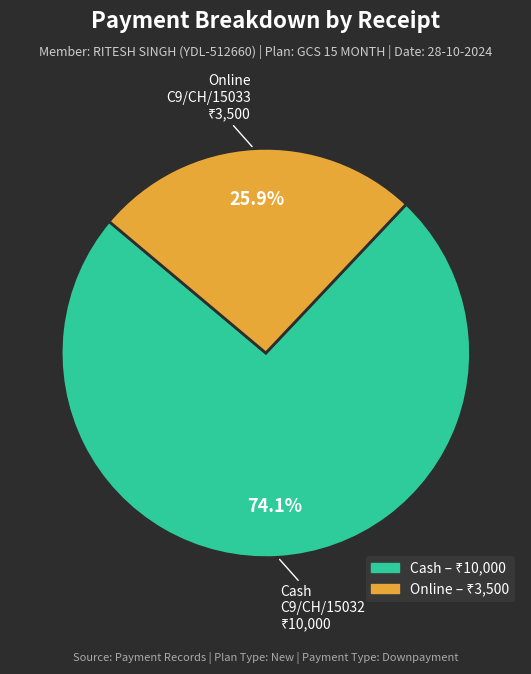

Is there any slice that represents more than half of the pie?

Yes